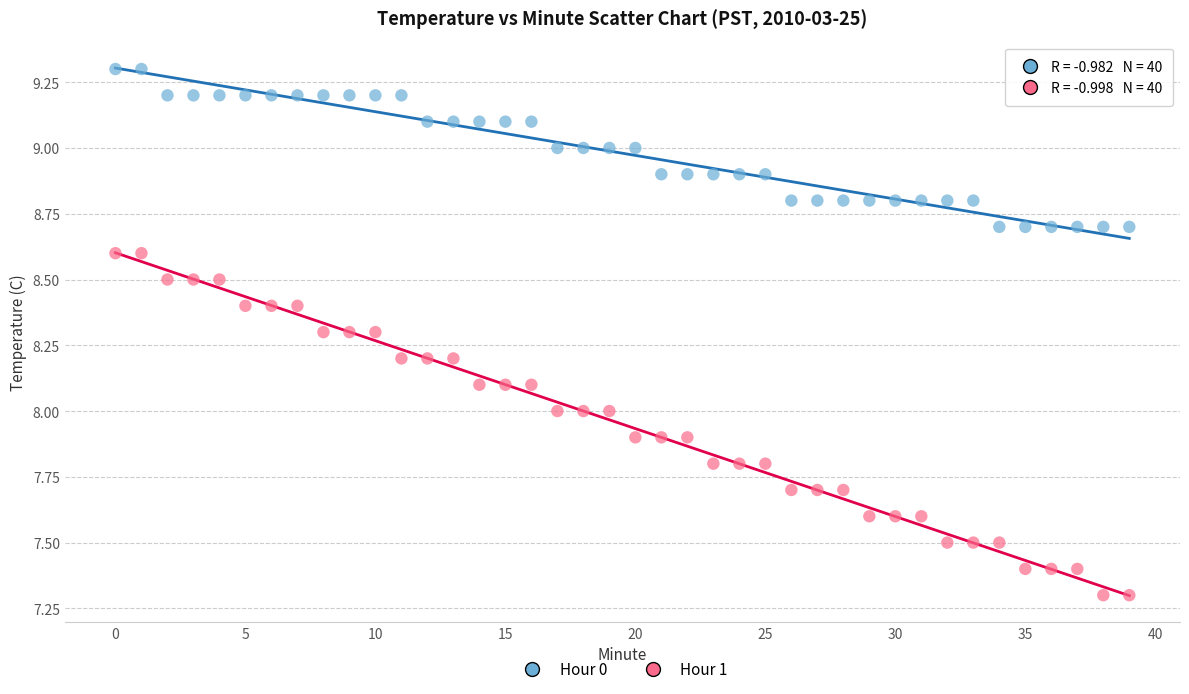

Which series has the largest Y range (max minus min)?

Hour 1